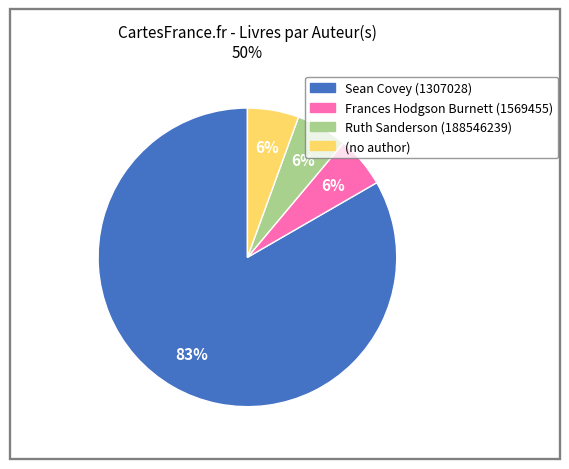

Does any single category account for the majority?

Yes